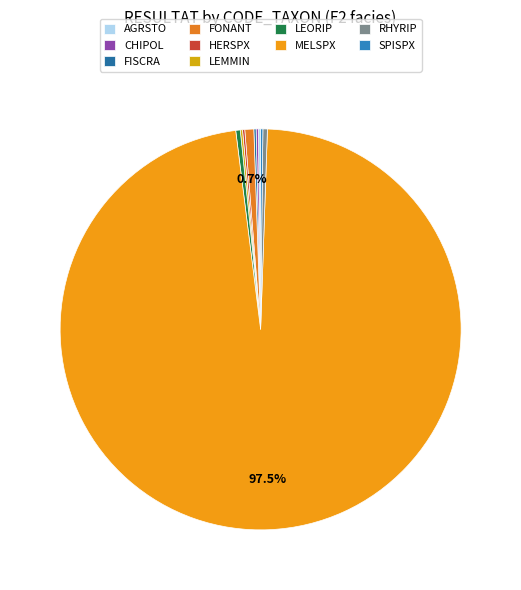

The AGRSTO slice represents 0% of the pie. True or false?

True